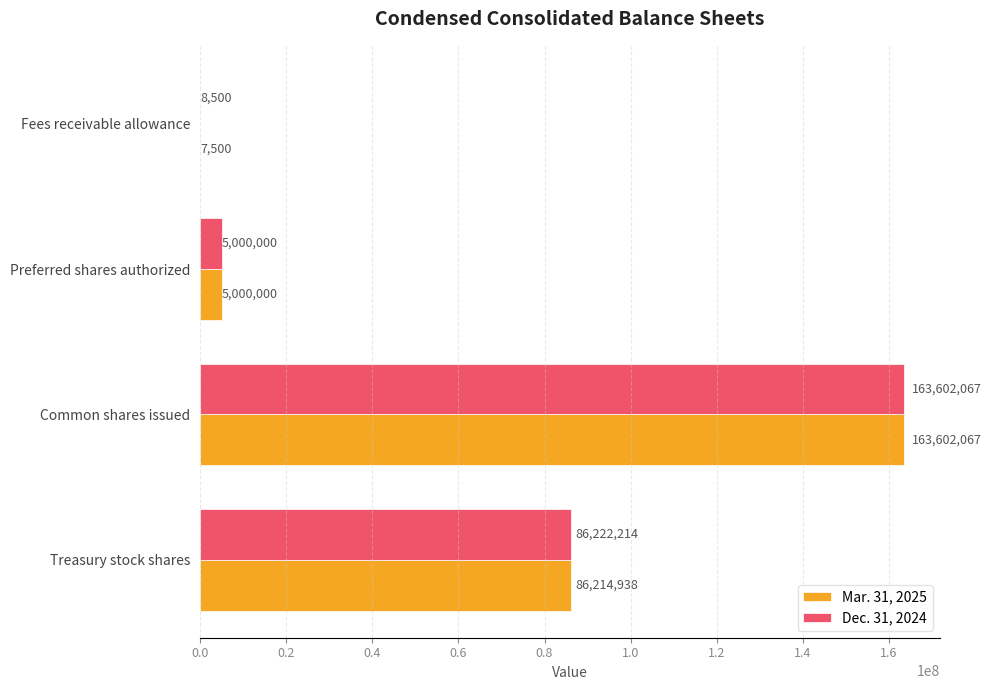

The value of Mar. 31, 2025 at Preferred shares authorized is 5000000. True or false?

True